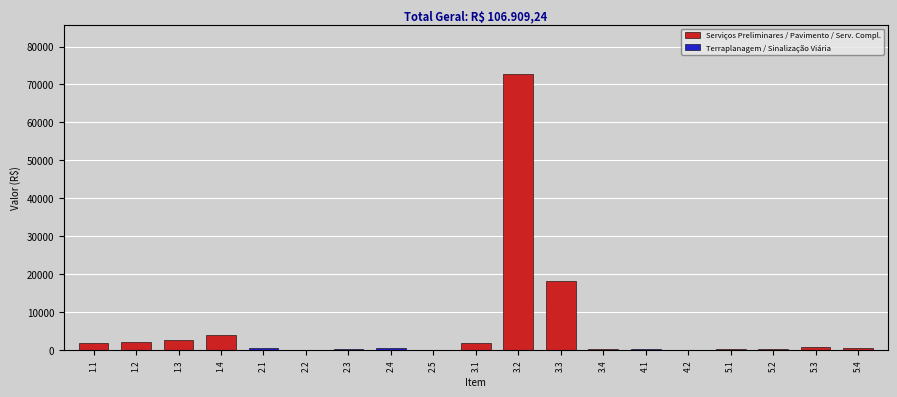

What is the ratio of the value at 3.1 to the value at 1.2?

0.9